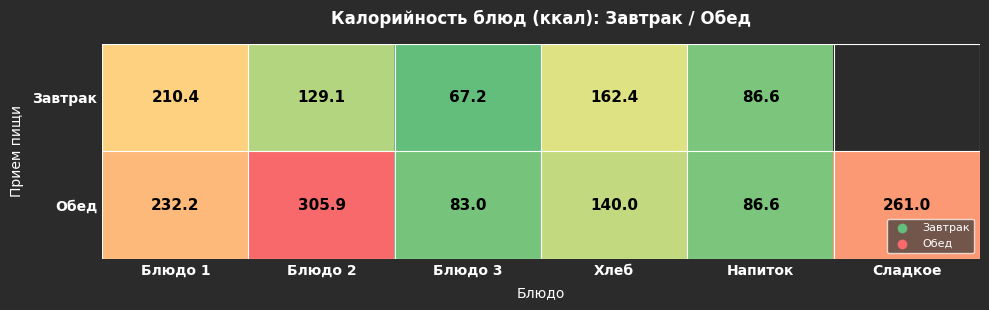

The value of Завтрак at Блюдо 1 is 210.4. True or false?

True